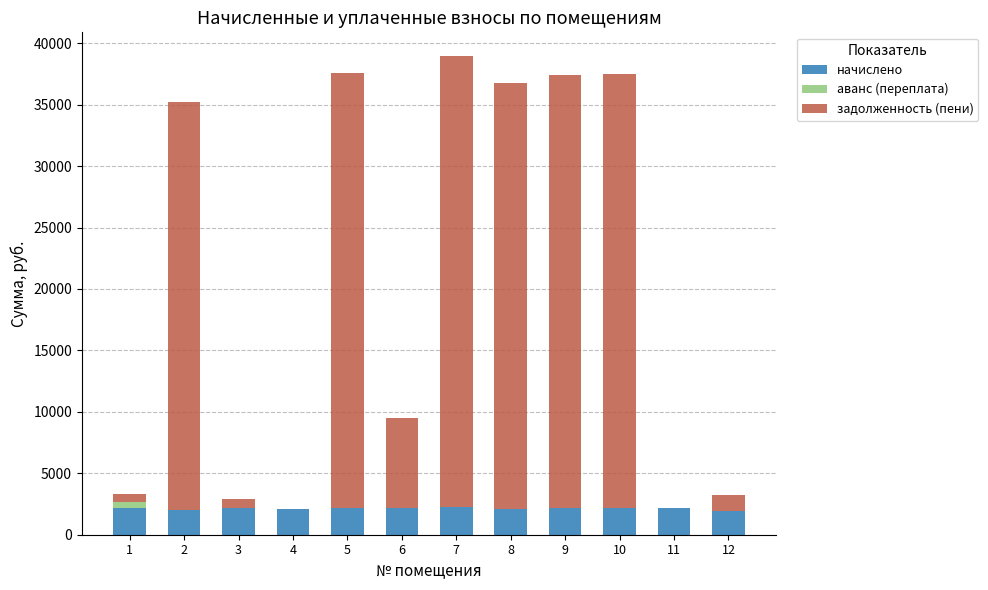

What is the maximum value for начислено?

2246.9